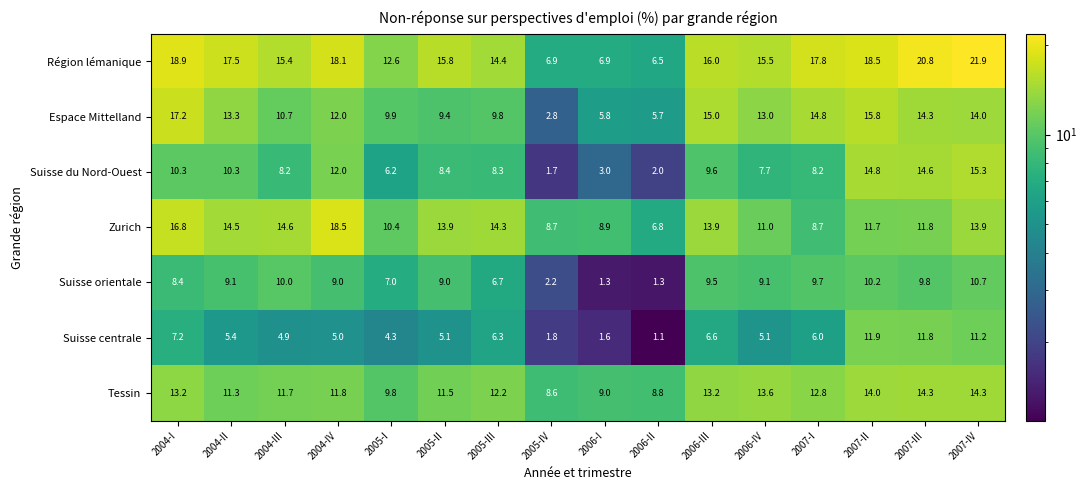

How many data points in Suisse du Nord-Ouest are less than 8?

5